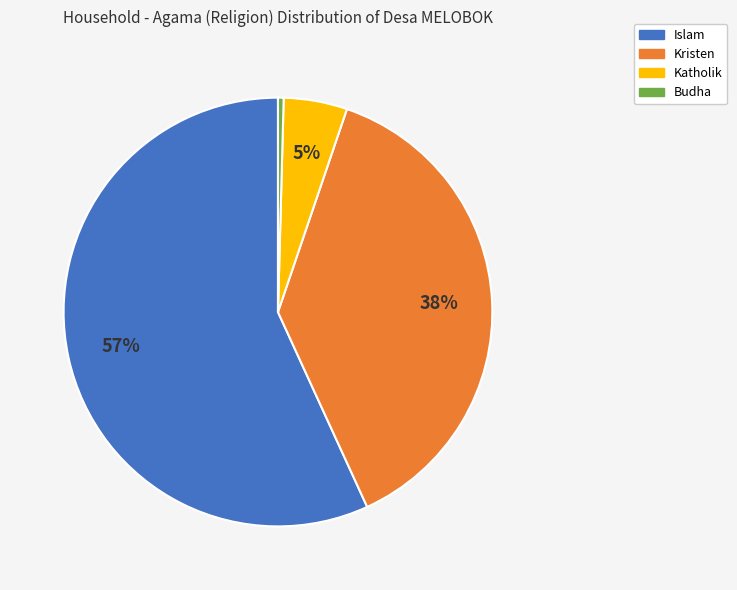

Count the number of slices in the pie.

4